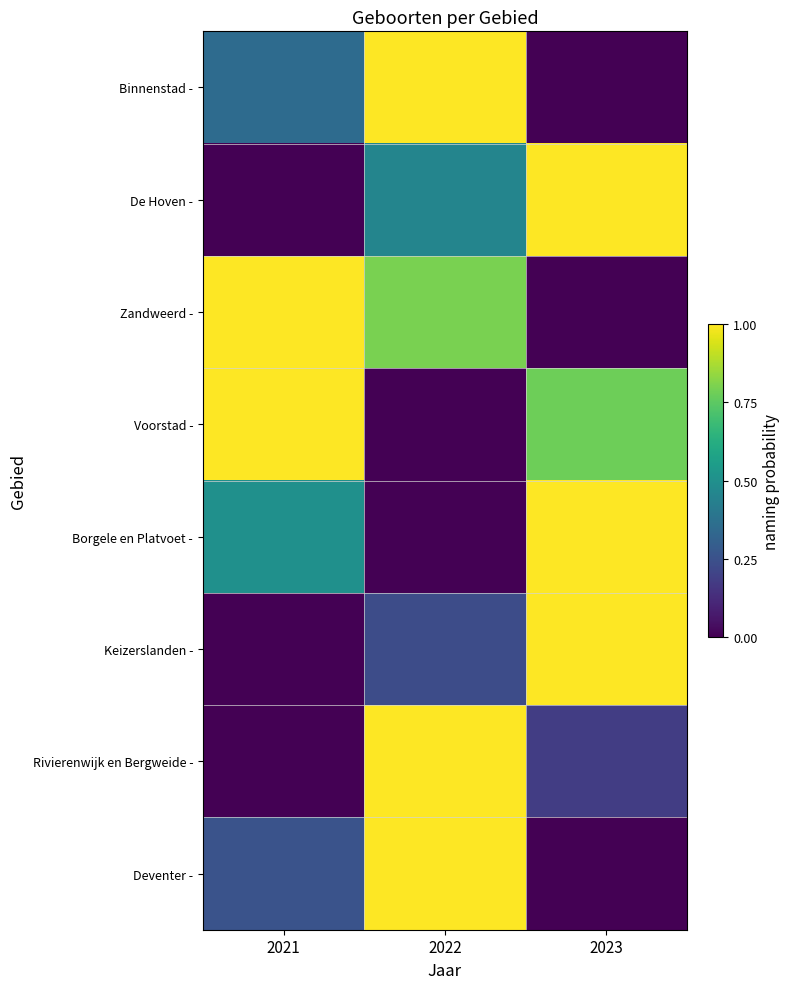

Reading left to right, what are all the values shown in this chart?

Binnenstad -: 2021=0.3	2022=1.0	2023=0.0
De Hoven -: 2021=0.0	2022=0.5	2023=1.0
Zandweerd -: 2021=1.0	2022=0.8	2023=0.0
Voorstad -: 2021=1.0	2022=0.0	2023=0.8
Borgele en Platvoet -: 2021=0.5	2022=0.0	2023=1.0
Keizerslanden -: 2021=0.0	2022=0.2	2023=1.0
Rivierenwijk en Bergweide -: 2021=0.0	2022=1.0	2023=0.2
Deventer -: 2021=0.3	2022=1.0	2023=0.0